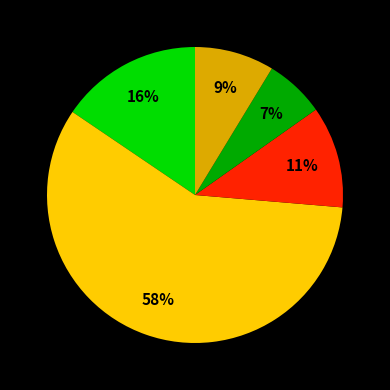

To the nearest percent, what is the average slice percentage?

20%